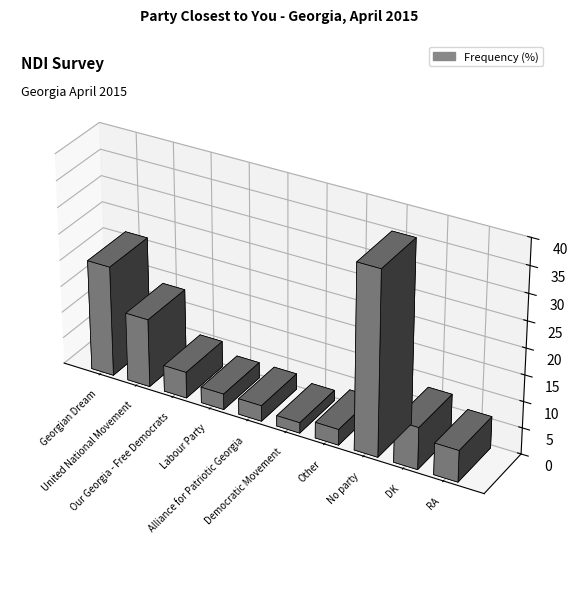

Which label corresponds to the smallest value in the chart?

Democratic Movement